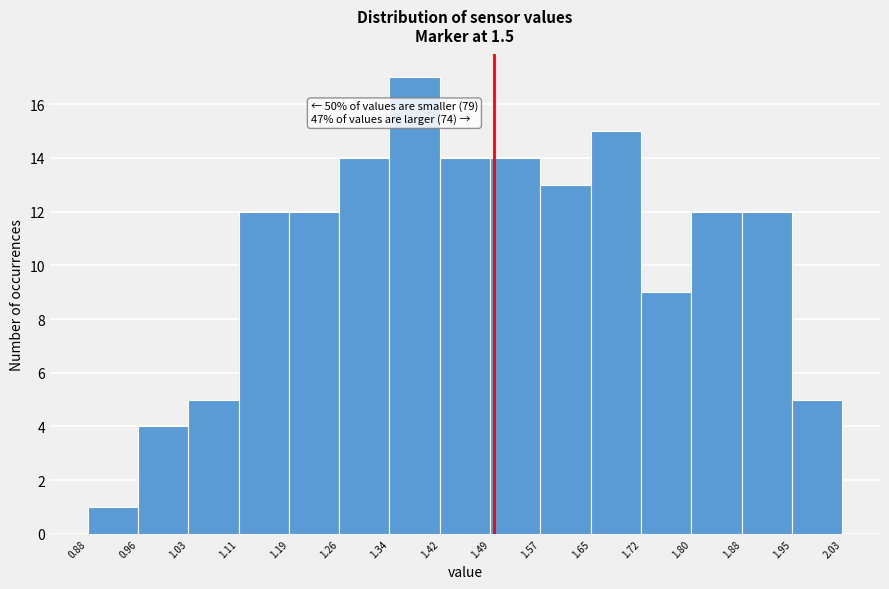

Which range on the x-axis has the tallest bar?

1.34 to 1.42